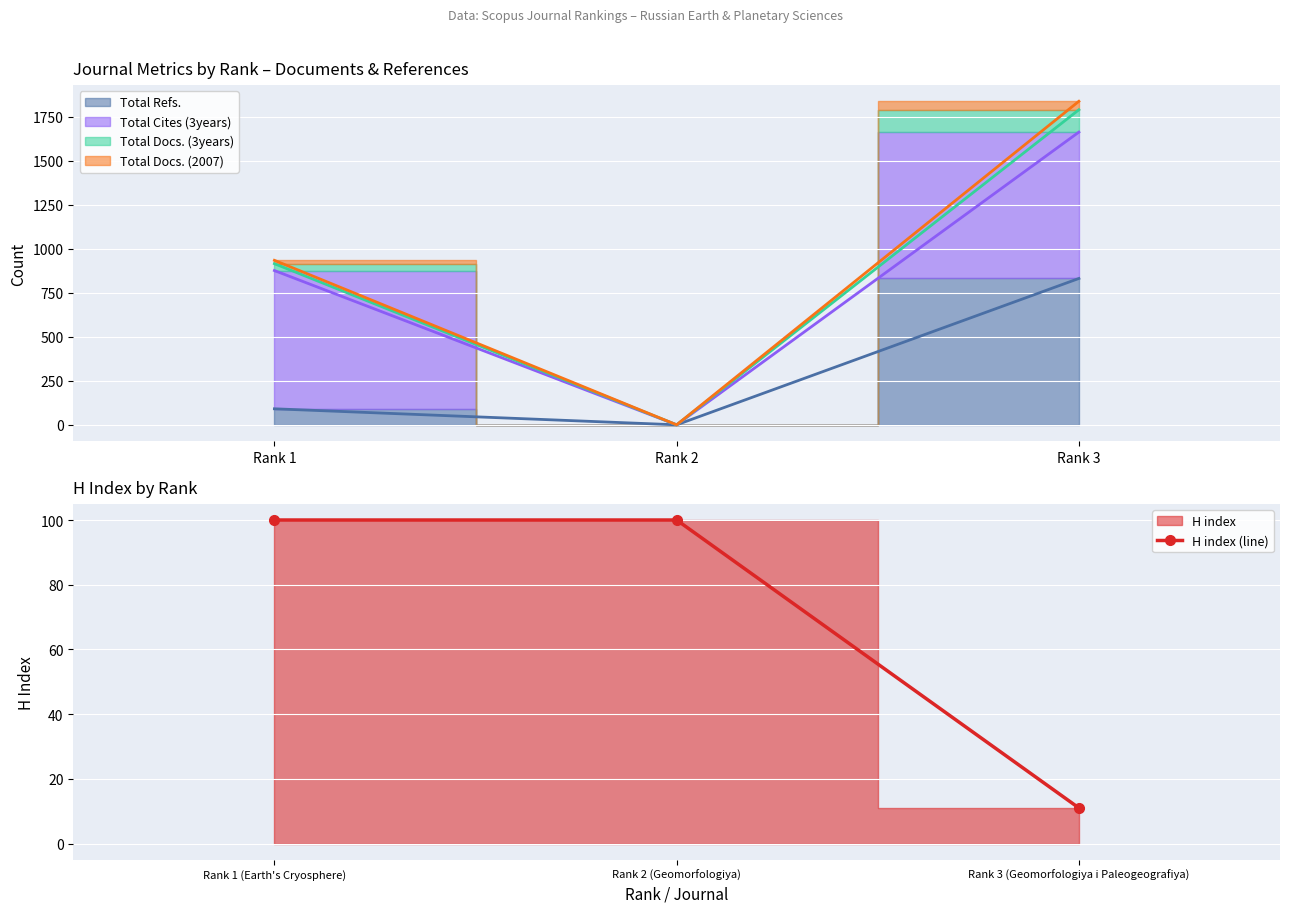

Is it true that H index (line) equals 7 at Rank 3 (Geomorfologiya i Paleogeografiya)?

False